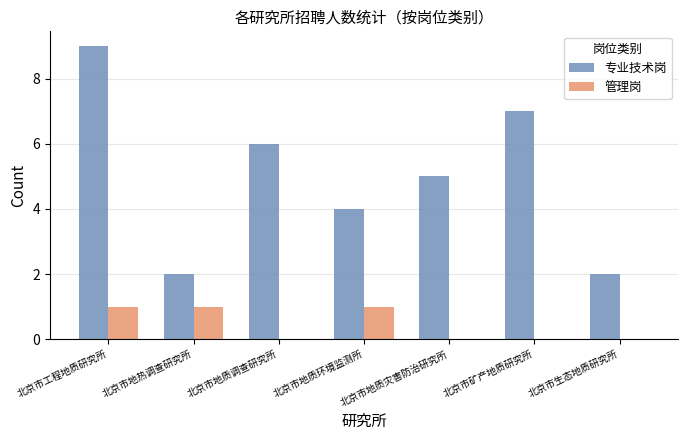

Which series has the largest total across all categories?

专业技术岗